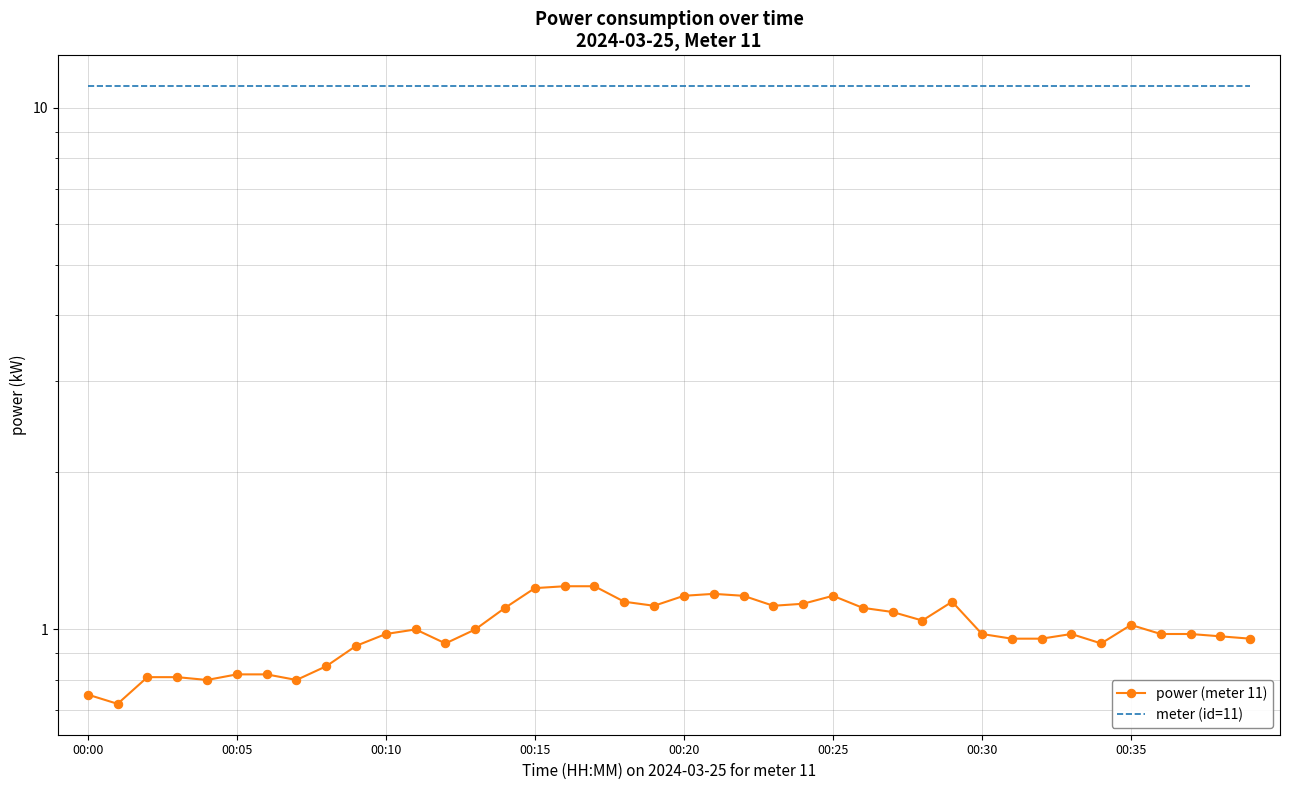

Does the chart have visible grid lines?

Yes